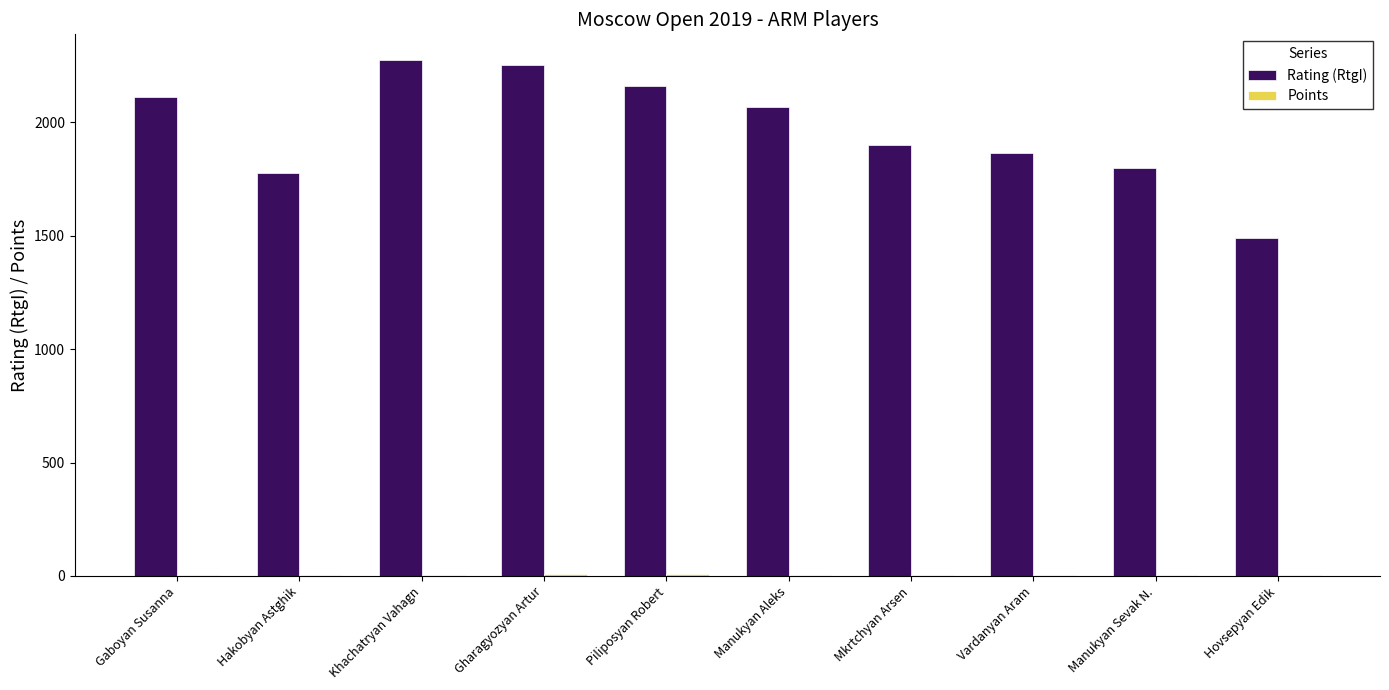

What is the sum of the Rating (RtgI) values at Piliposyan Robert and Vardanyan Aram?

4027.0